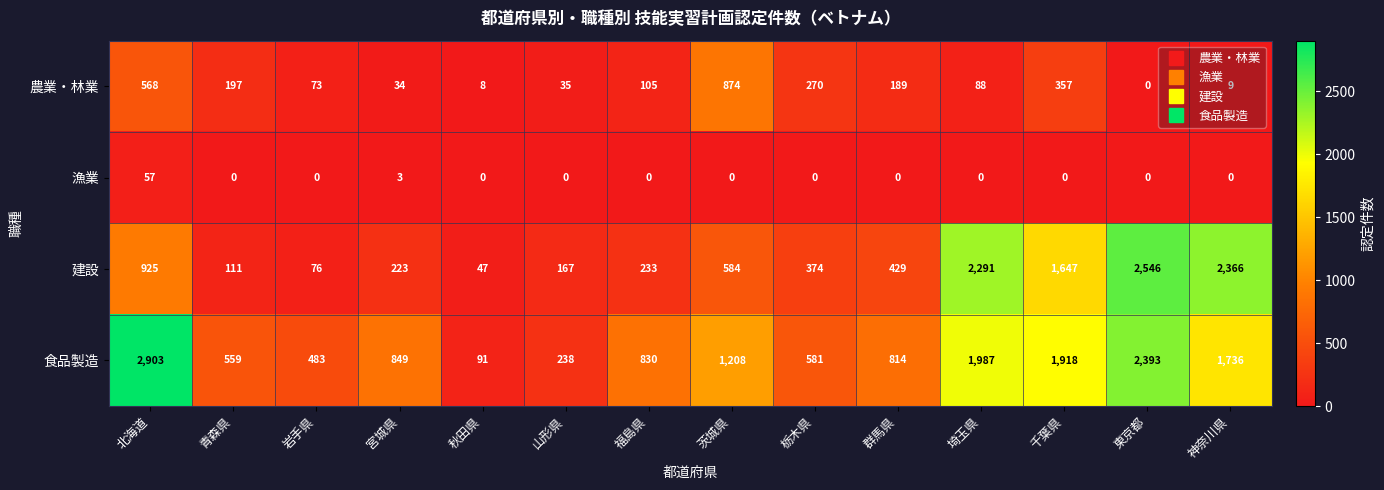

Which series has the largest range (max minus min)?

食品製造